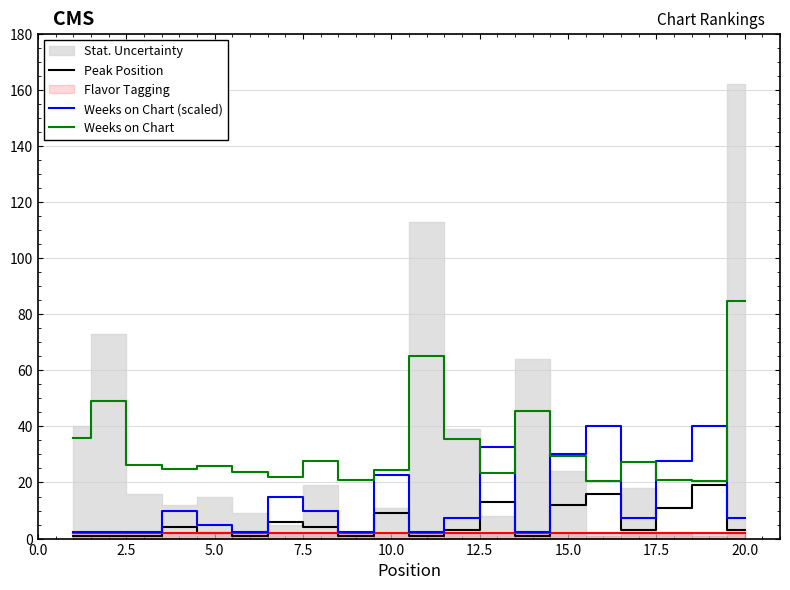

True or false: Peak Position and Weeks on Chart (scaled) cross at least once.

False